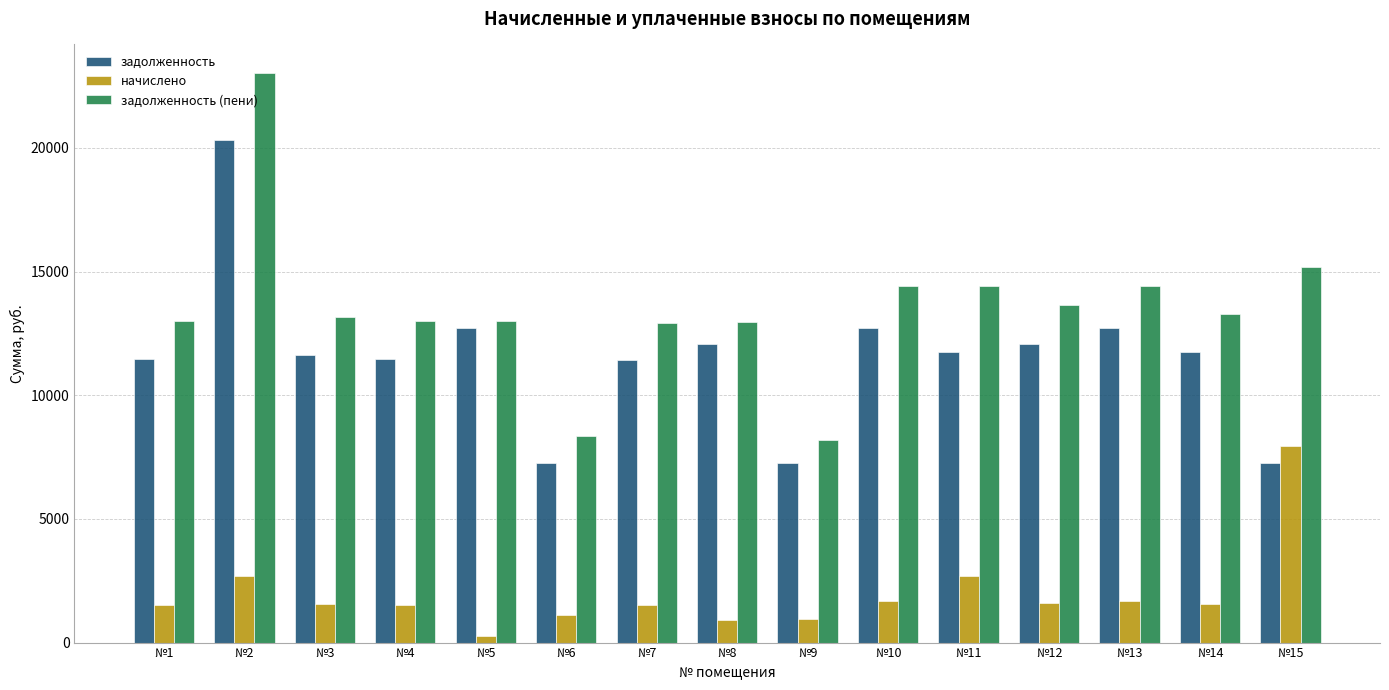

What is the minimum value for задолженность?

7241.8